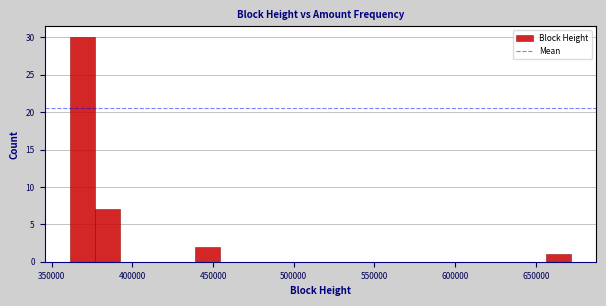

Around what value on the x-axis is the tallest bar? Give the approximate position of its centre, as read against the axis.

370000